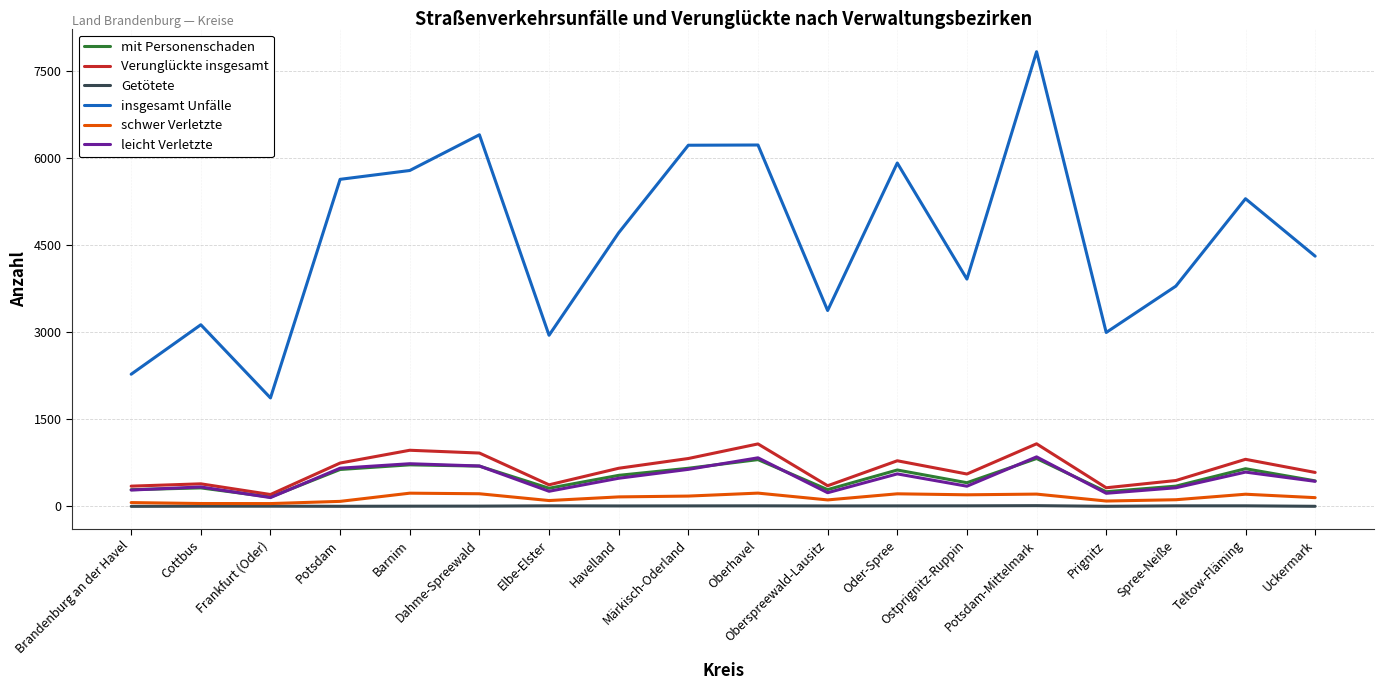

Count the number of categories in the chart.

18